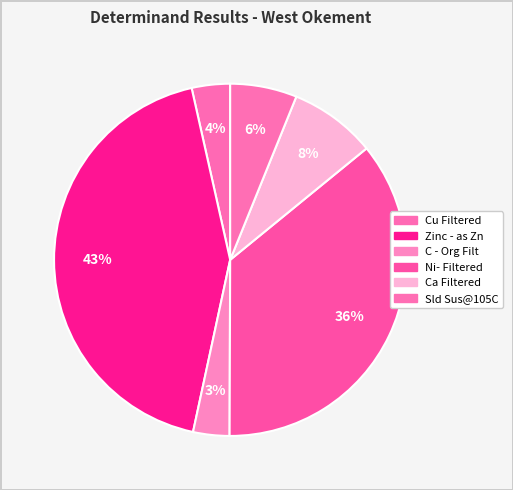

Do C - Org Filt and Ni- Filtered together represent more than half of the pie?

No